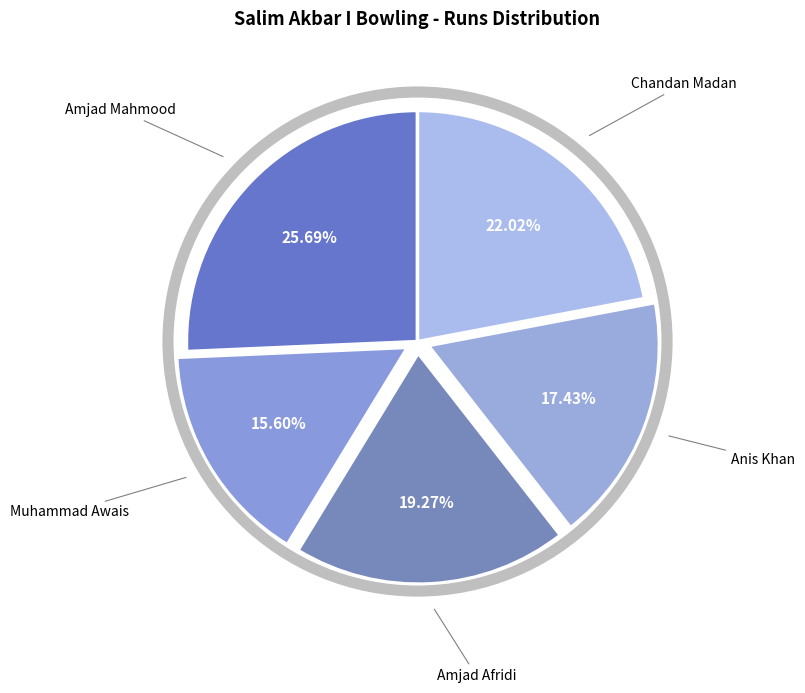

To the nearest percent, what percentage of the pie is Chandan Madan?

22%